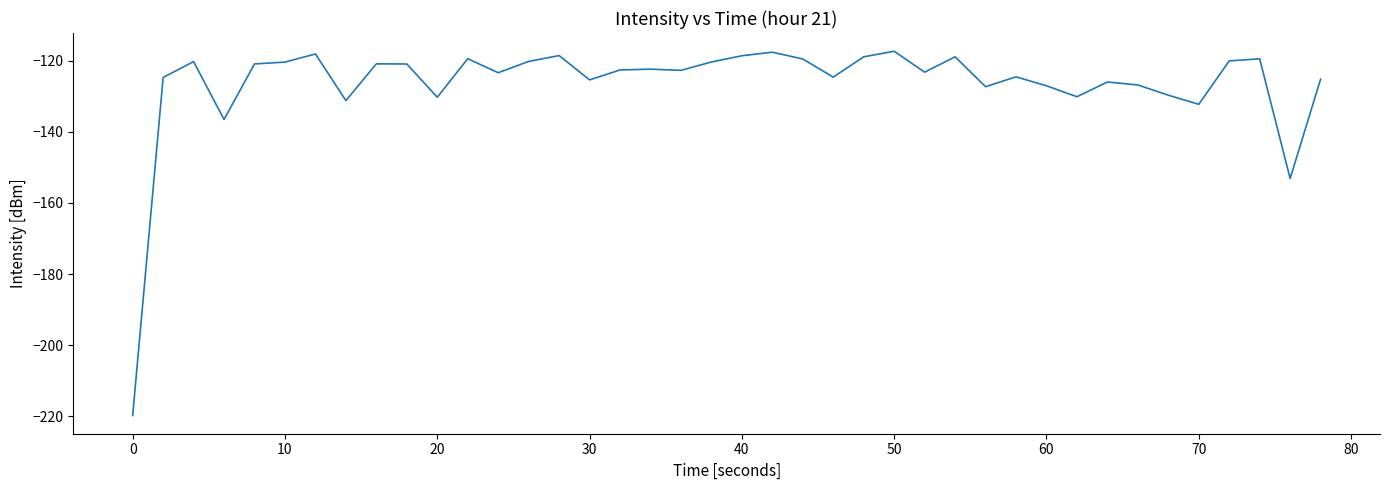

What is the smallest value displayed?

-219.8